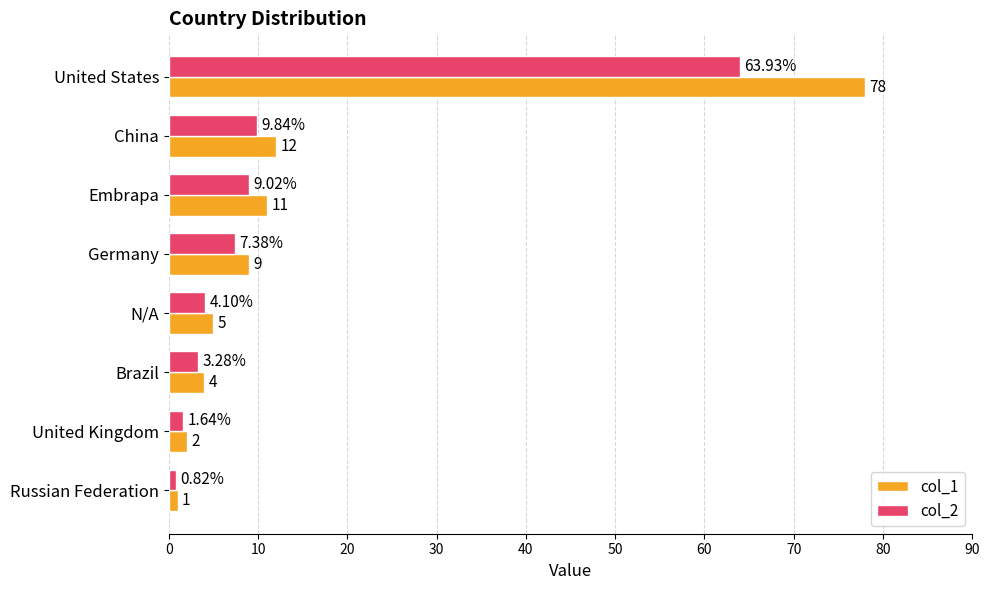

Which series has the largest range (max minus min)?

col_1